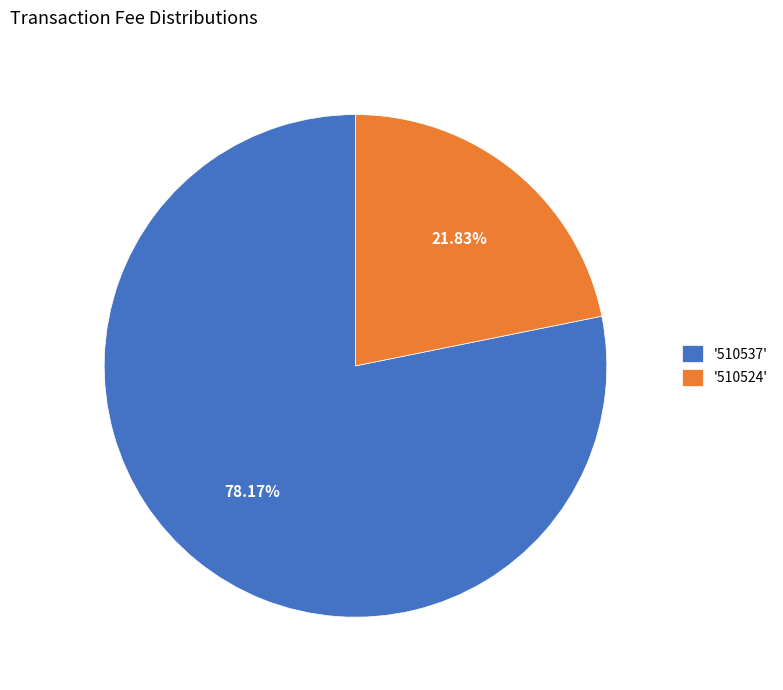

Combined, do '510537' and '510524' account for over 50%?

Yes